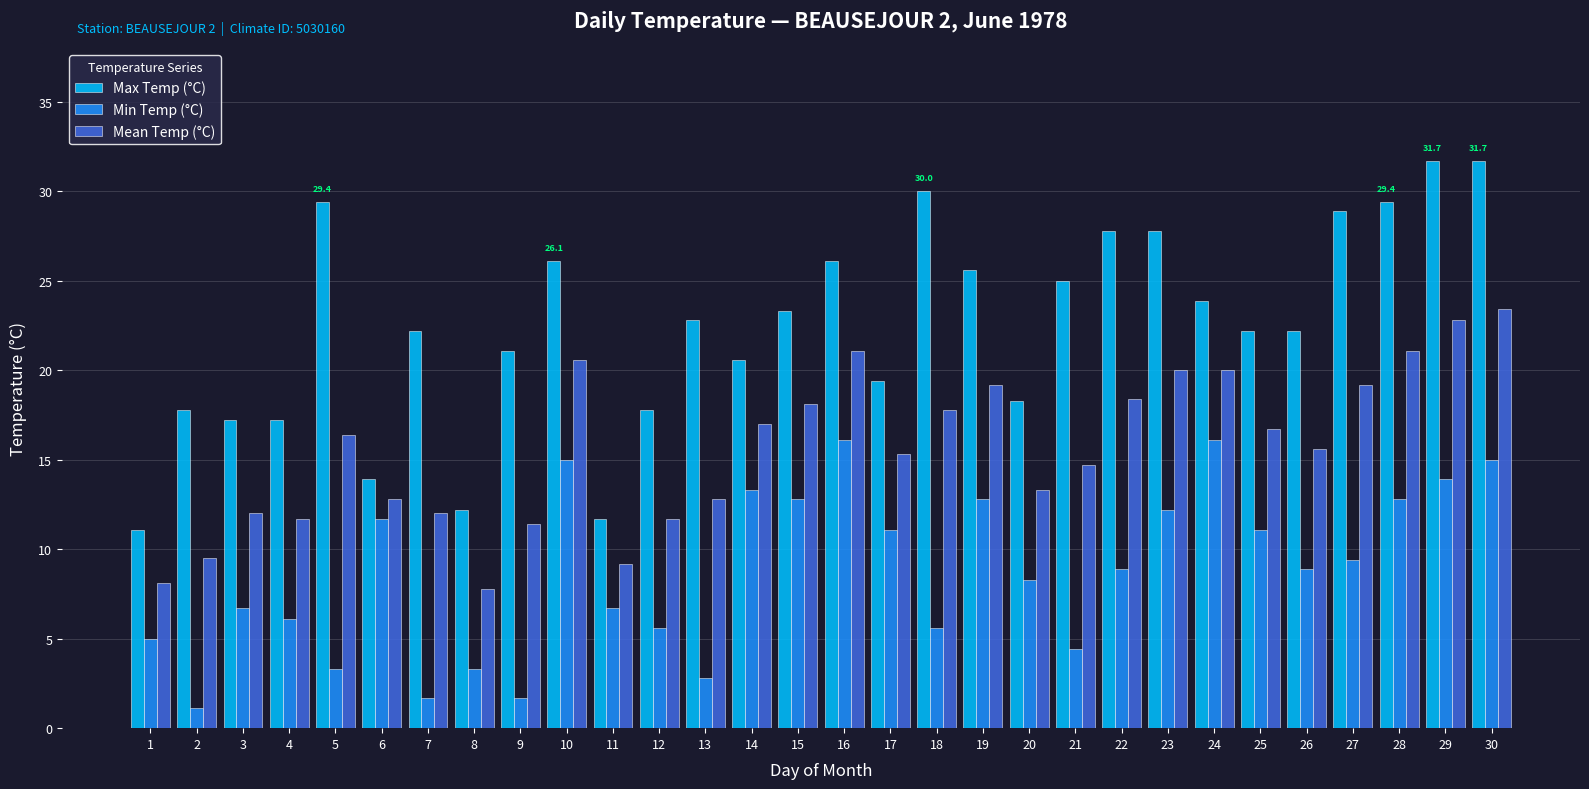

What is the difference between the Mean Temp (°C) values at 30 and 13?

10.6